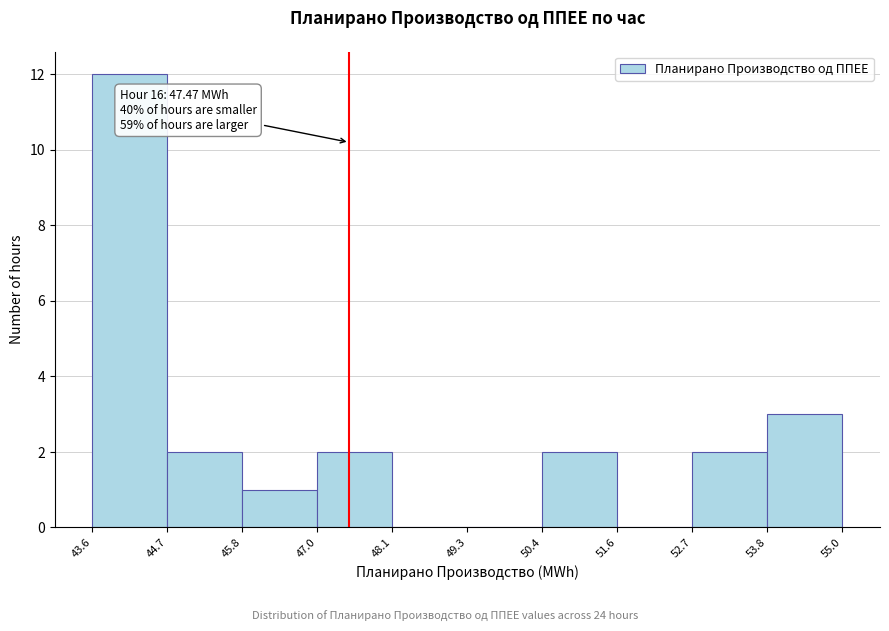

Which range on the x-axis has the tallest bar?

43.6 to 44.7